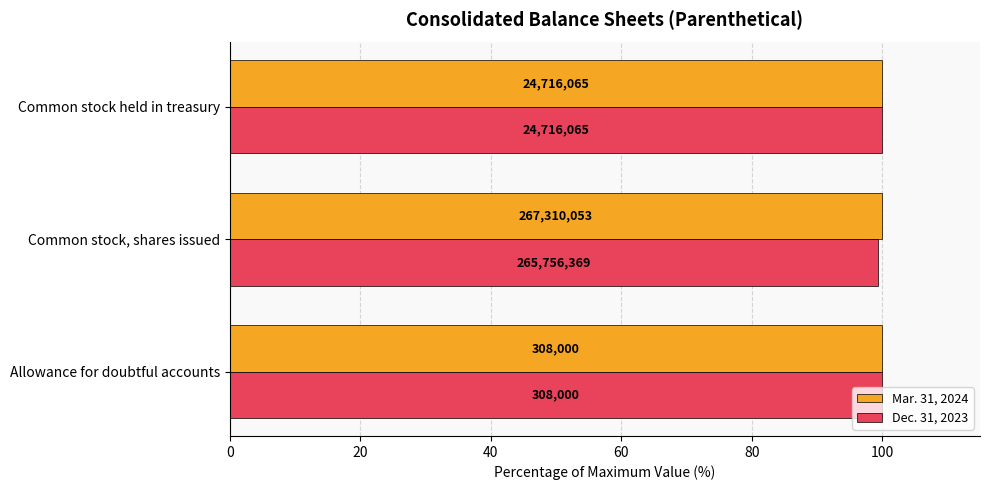

What are all the series names shown in the legend?

Mar. 31, 2024, Dec. 31, 2023